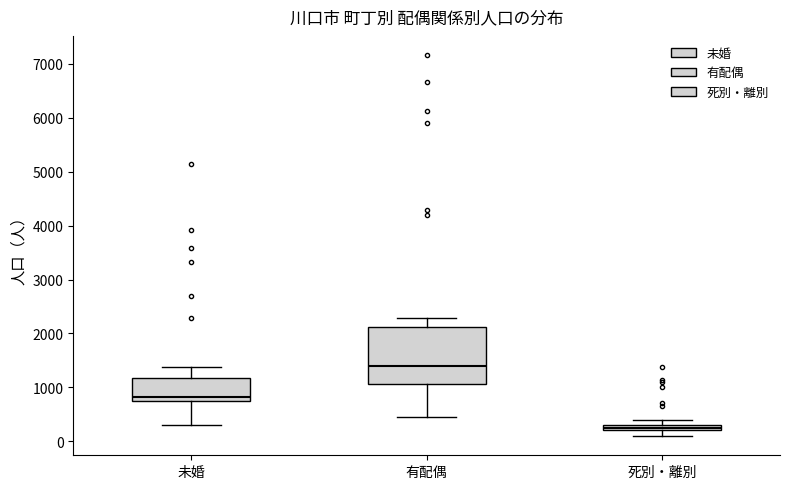

Comparing the boxes themselves (not the whiskers), which one is the tallest?

有配偶